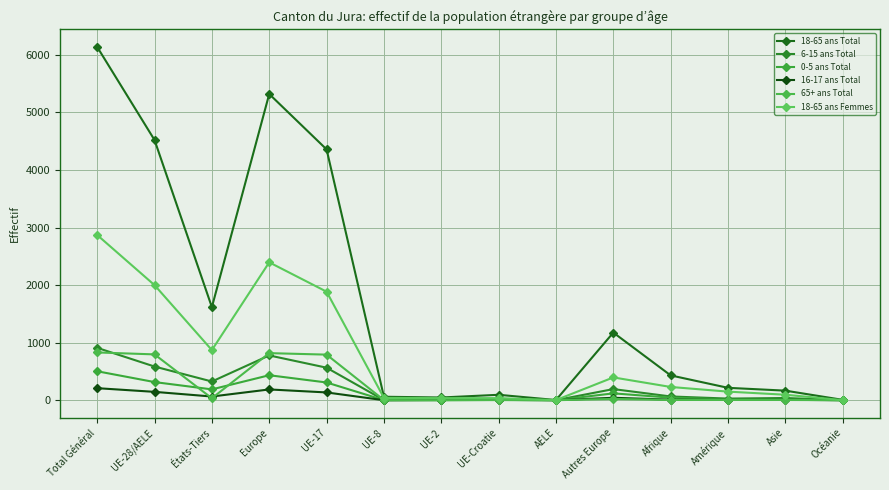

True or false: 6-15 ans Total has more than 0 interior local peaks.

True